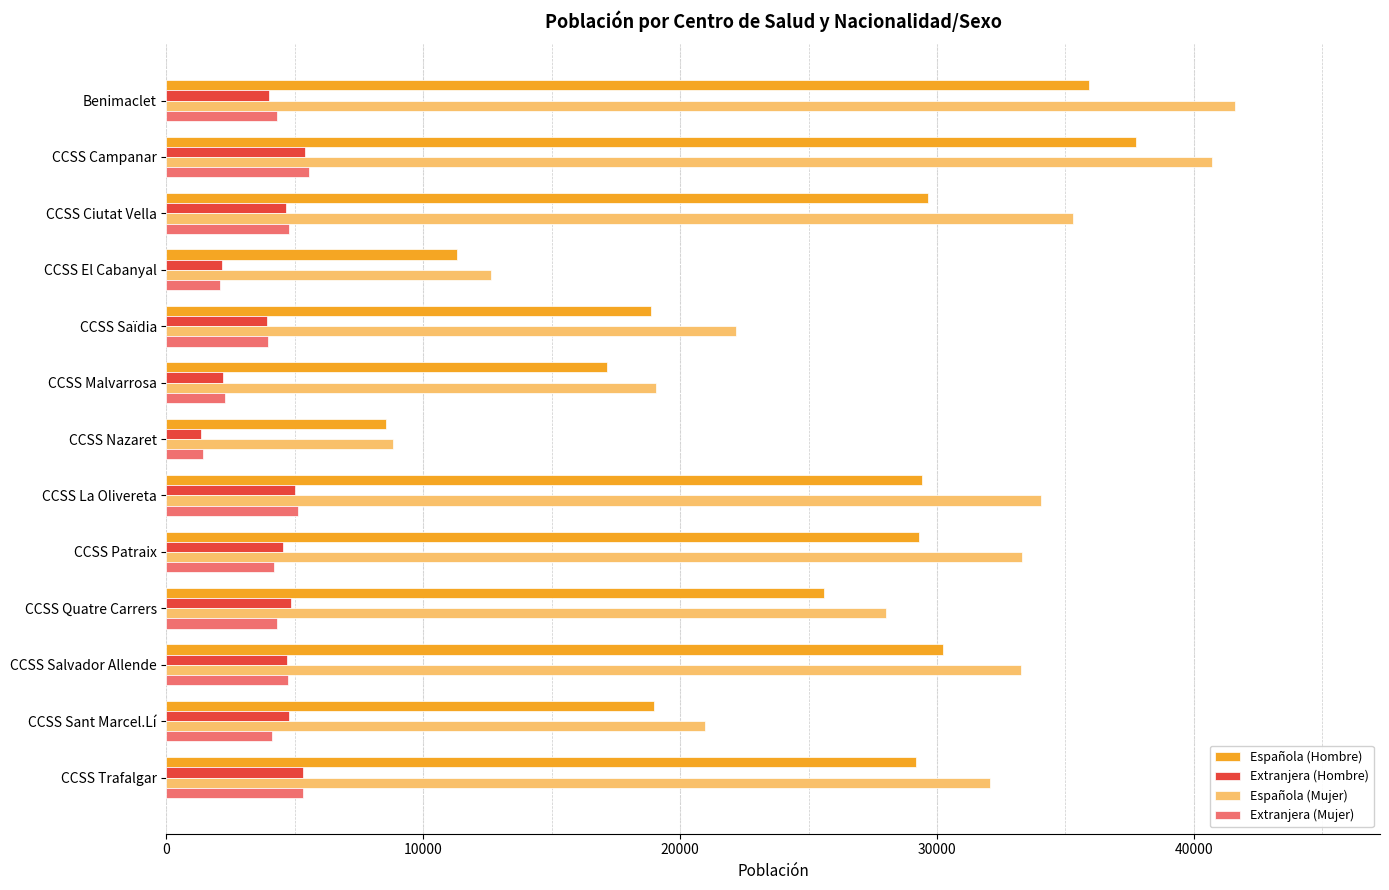

What is the smallest value displayed?

1329